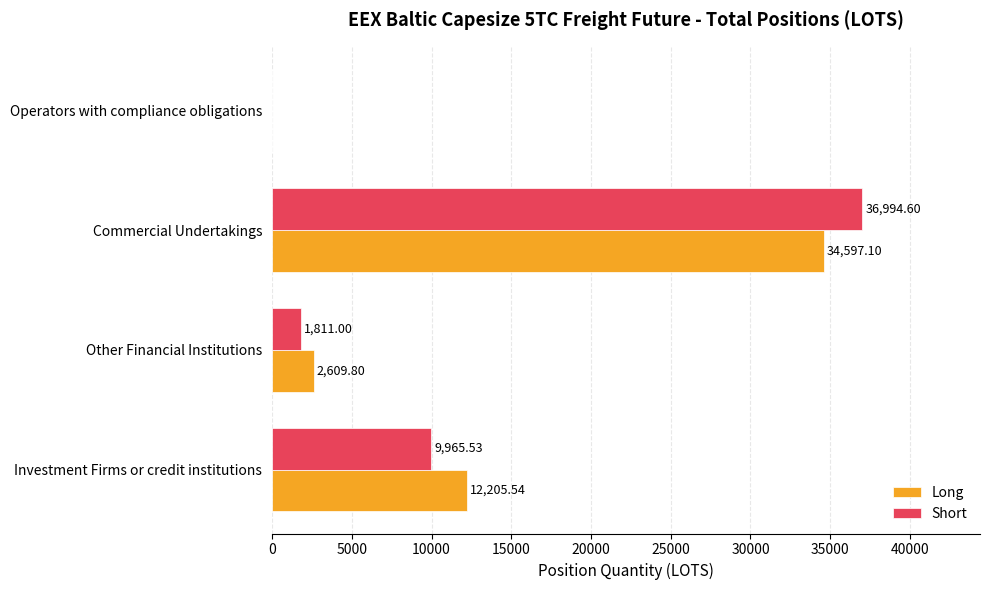

What is the greatest value displayed?

36994.6